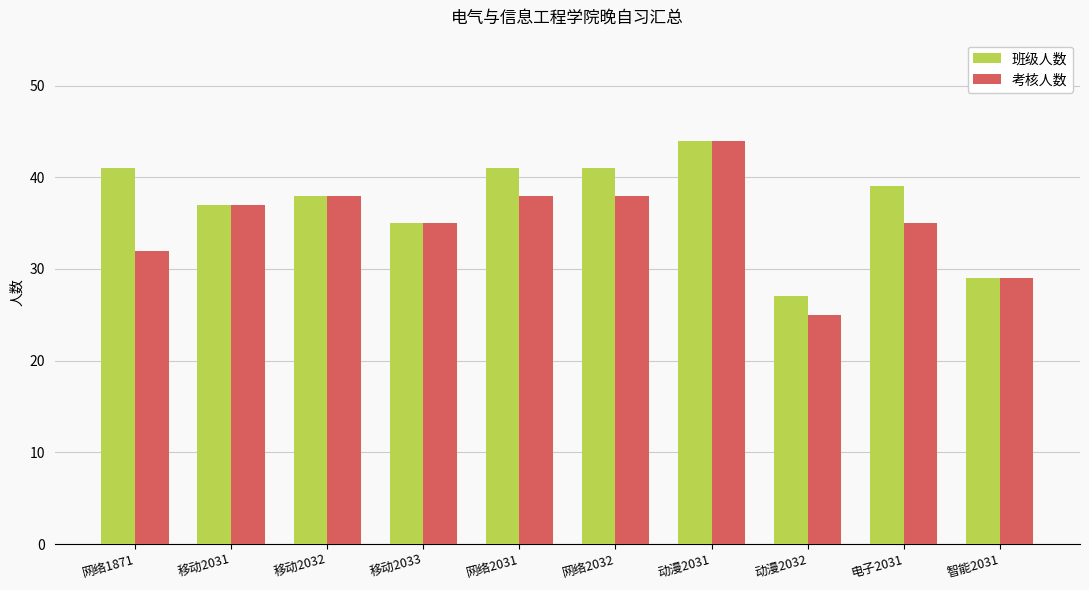

Read the 考核人数 value at 移动2033.

35